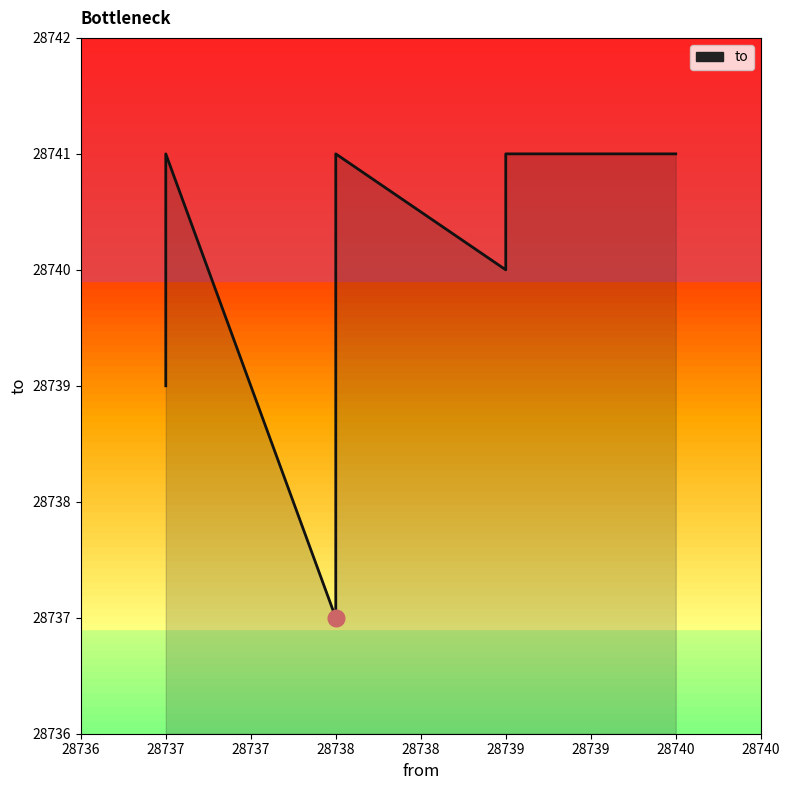

True or false: there are more than 1 points higher than both neighbors.

True